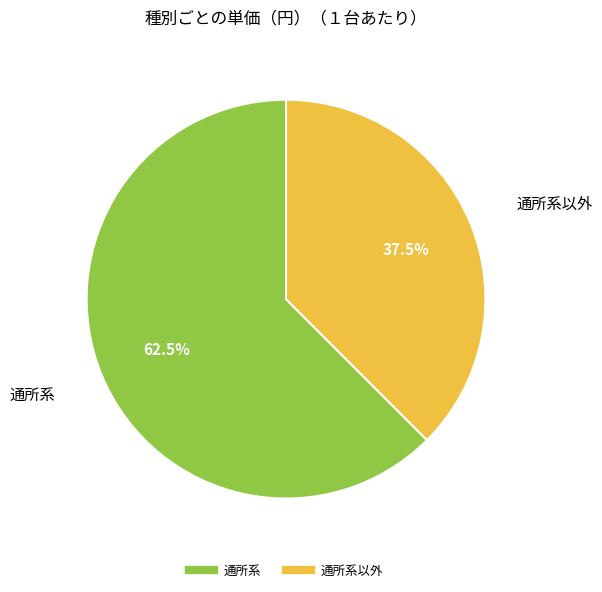

How many segments does this pie chart have?

2